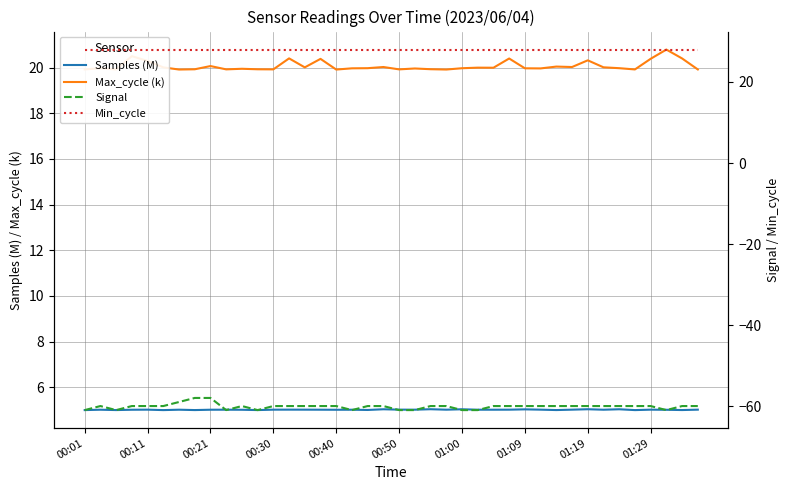

True or false: Max_cycle (k) and Samples (M) cross at least once.

False